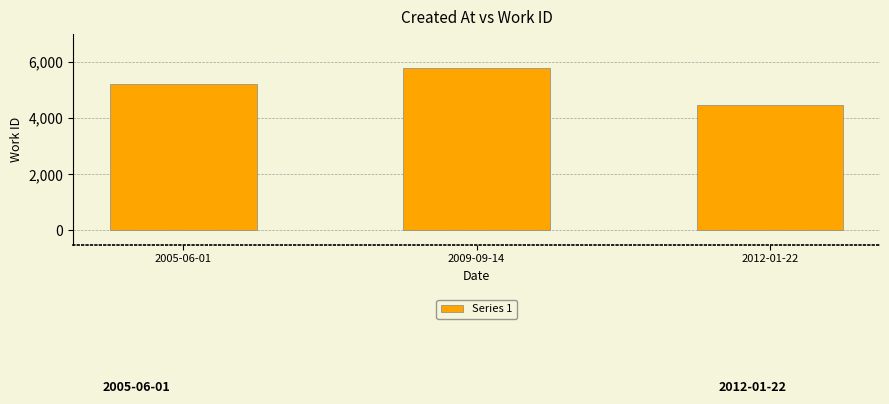

What is the difference between the values at 2012-01-22 and 2005-06-01?

754